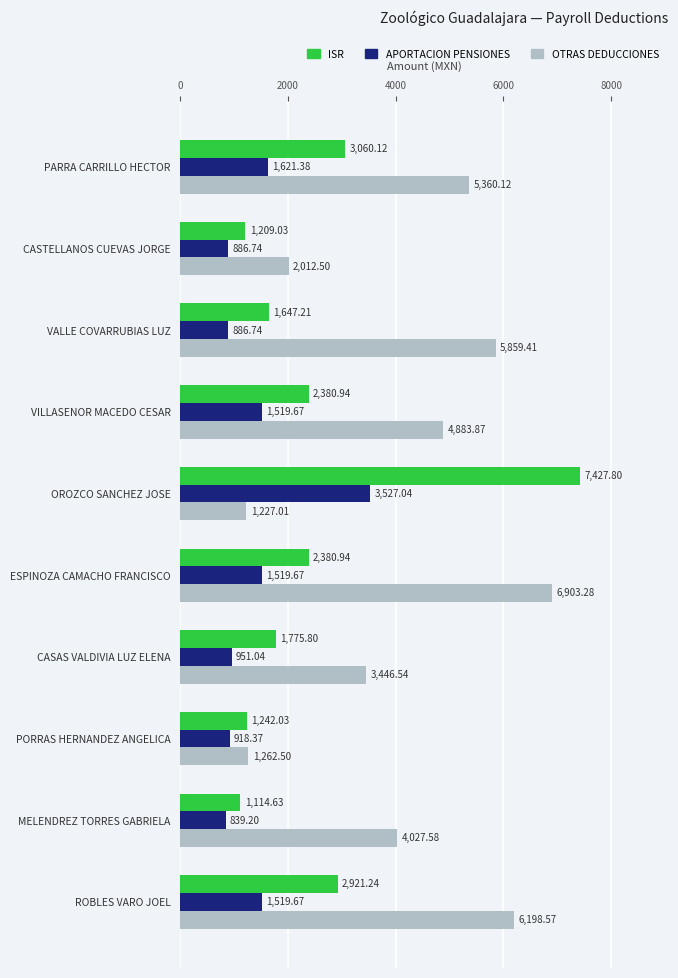

What is the difference between the highest and lowest values at VILLASENOR MACEDO CESAR?

3364.2